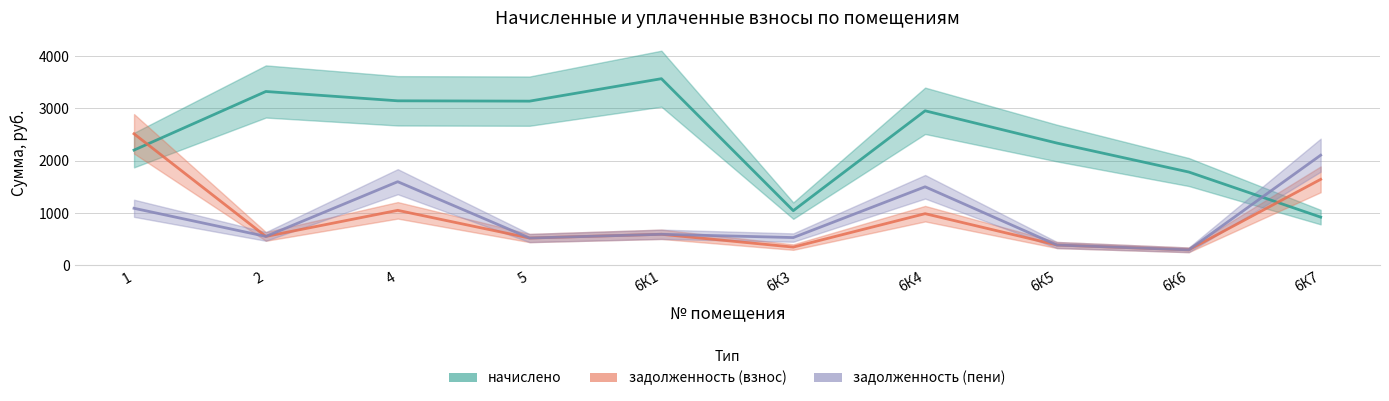

How many interior local peaks does the задолженность (пени) series have?

3